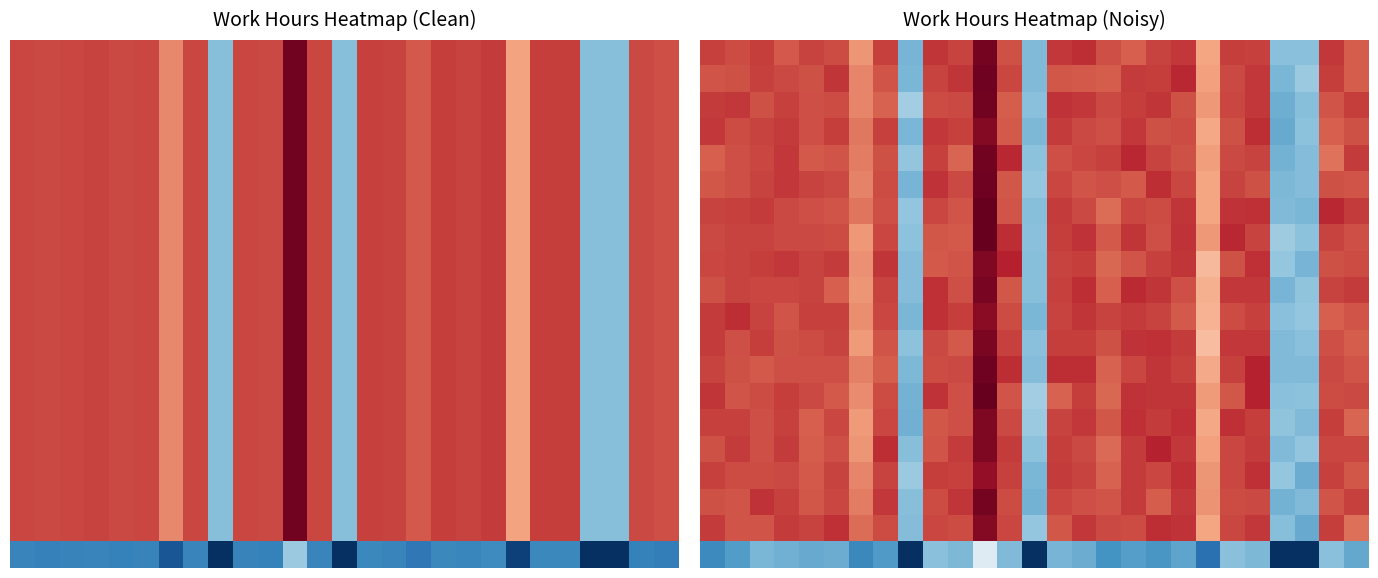

At which category is the sum across all series the highest?

11